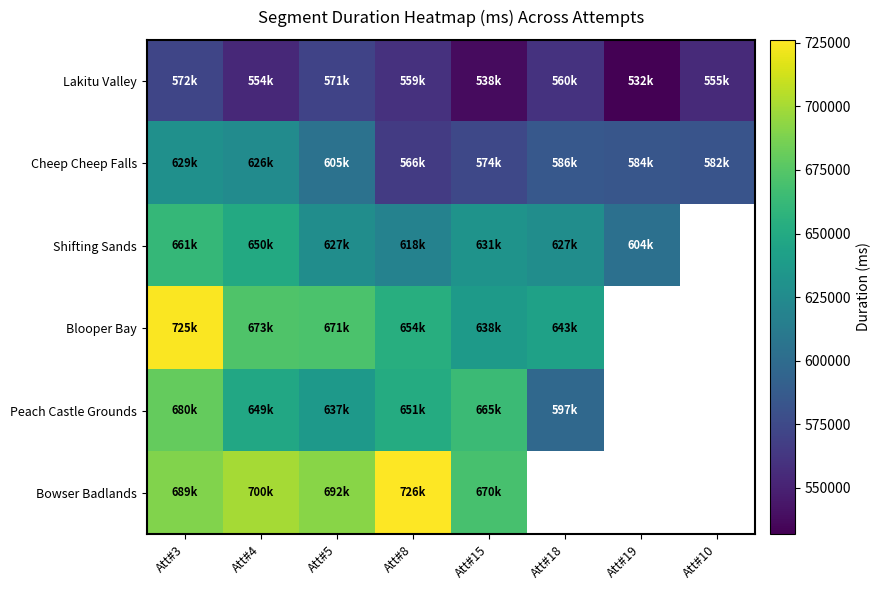

What is the maximum value shown in the chart?

726097.0